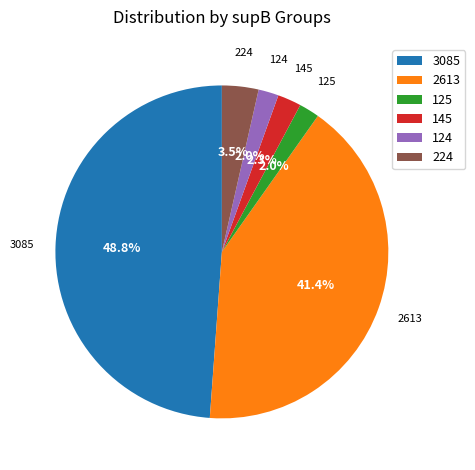

Which slice is the largest?

3085